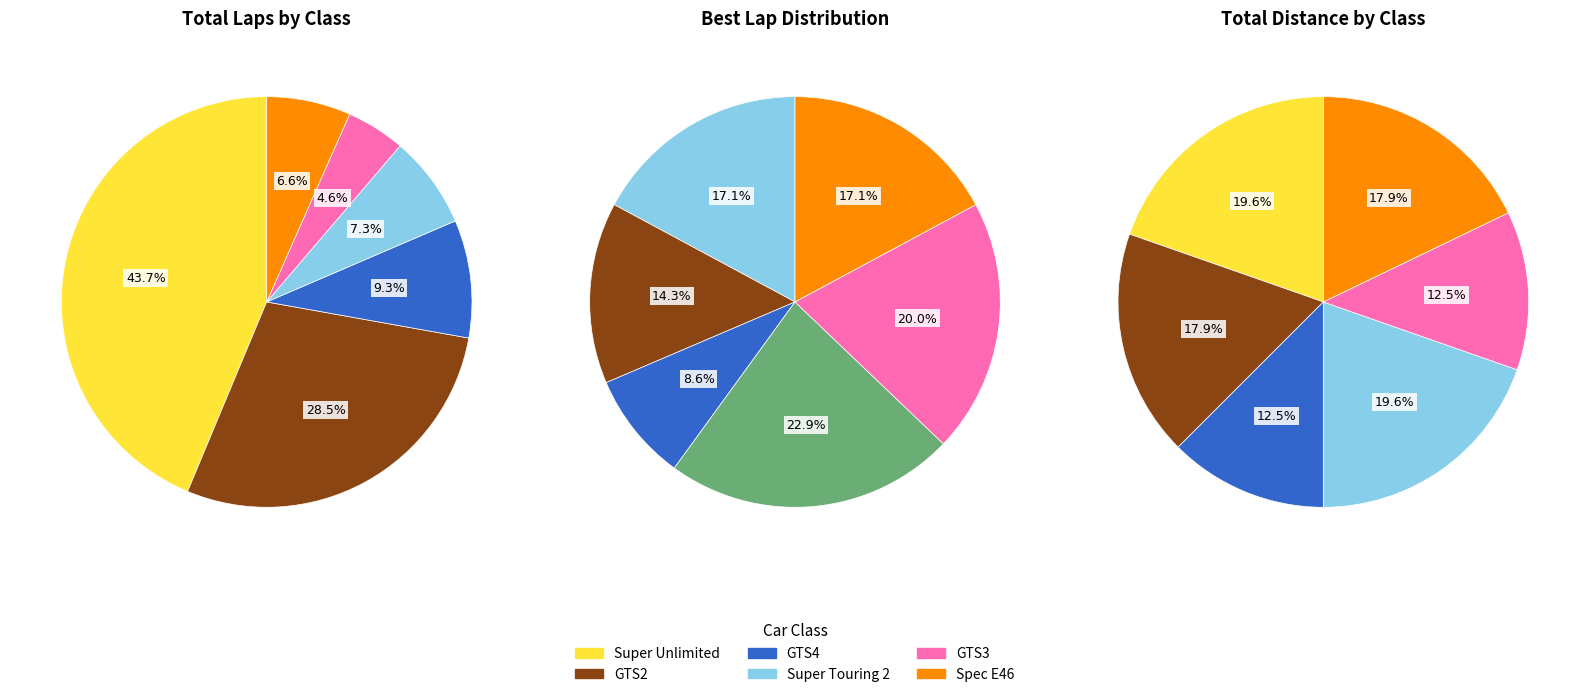

Does Super Unlimited account for over 50% of the chart?

No